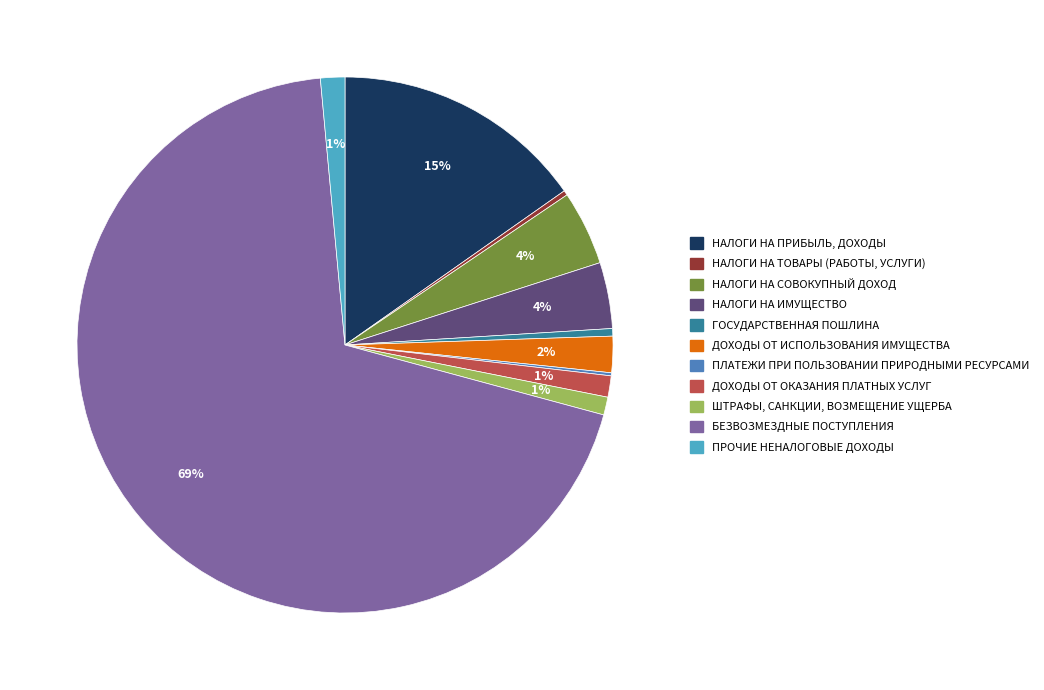

Approximately how many times larger is the value at ПРОЧИЕ НЕНАЛОГОВЫЕ ДОХОДЫ compared to ГОСУДАРСТВЕННАЯ ПОШЛИНА?

3.2